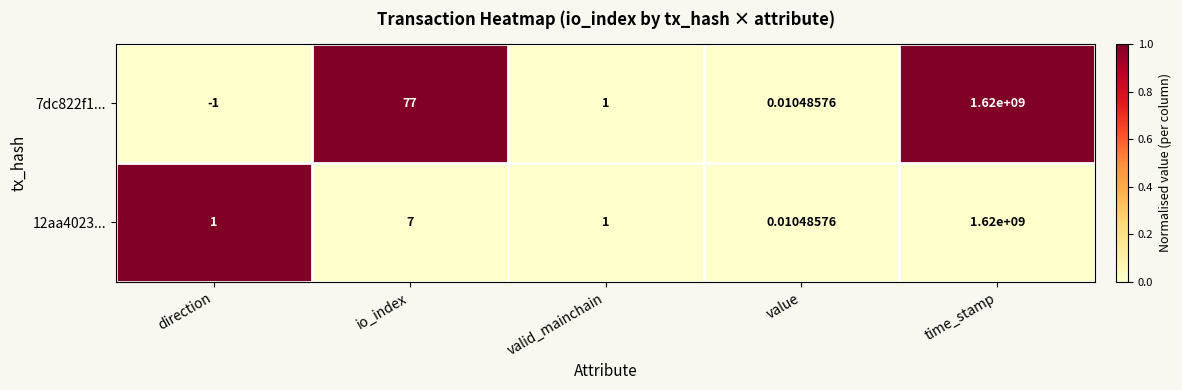

Which label corresponds to the smallest value in the chart?

direction